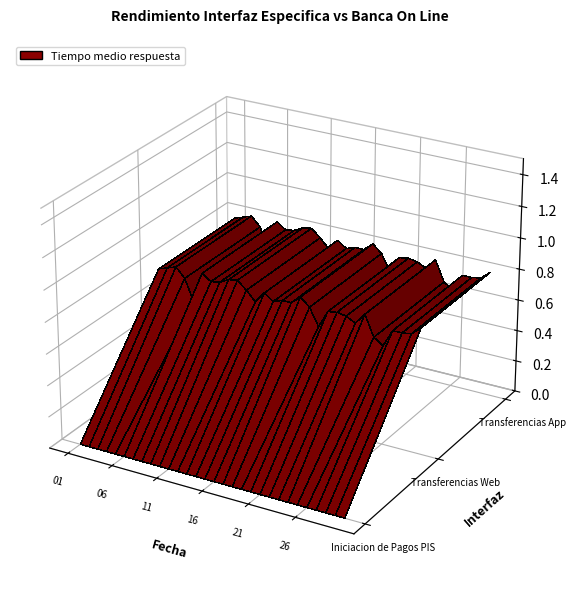

Count the Transferencias Web values in the range 0 to 1.

30